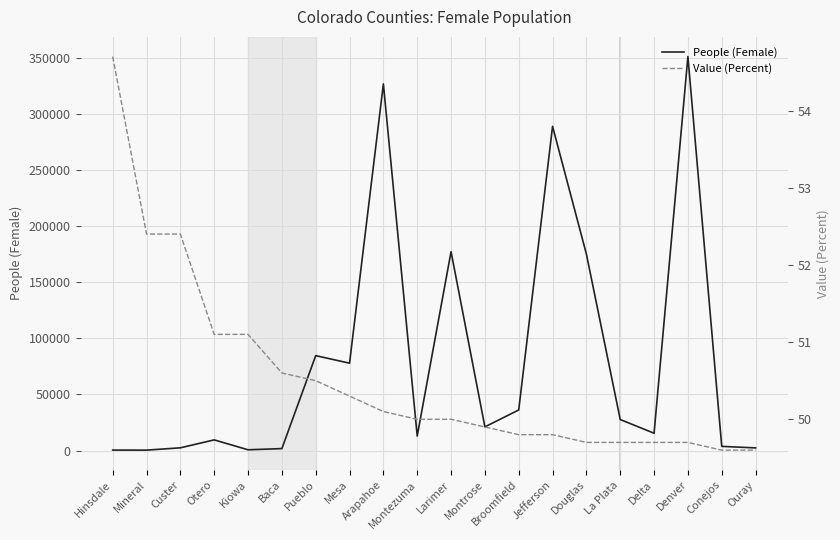

Reading left to right, list all the values displayed in this chart.

People (Female): 469.0	416.0	2472.0	9545.0	723.0	1779.0	84600.0	77868.0	326671.0	12961.0	177185.0	21135.0	36206.0	288867.0	175050.0	27671.0	15469.0	351034.0	3759.0	2405.0
Value (Percent): 54.7	52.4	52.4	51.1	51.1	50.6	50.5	50.3	50.1	50.0	50.0	49.9	49.8	49.8	49.7	49.7	49.7	49.7	49.6	49.6